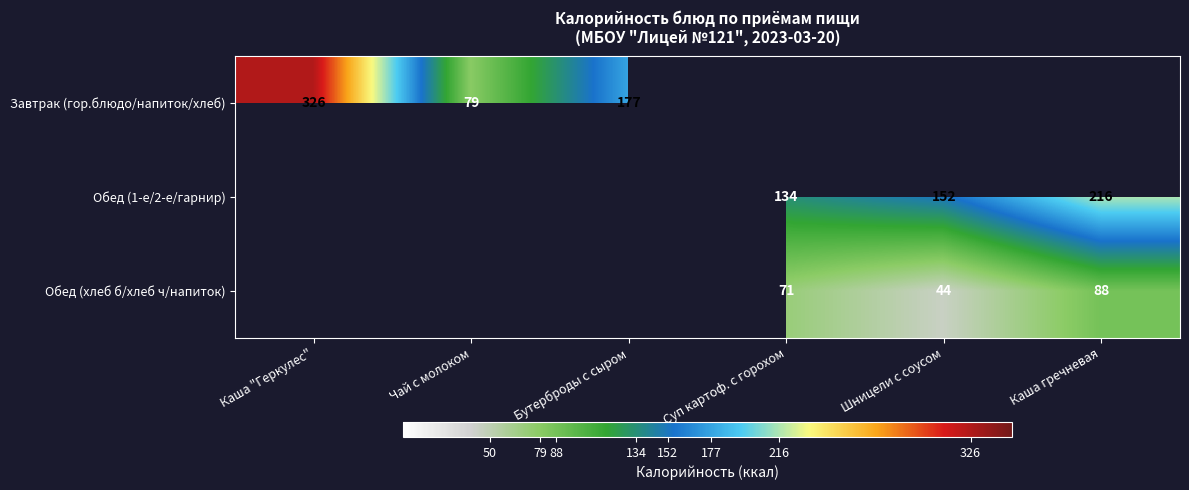

Is it true that Обед (1-е/2-е/гарнир) equals 216 at Каша гречневая?

True